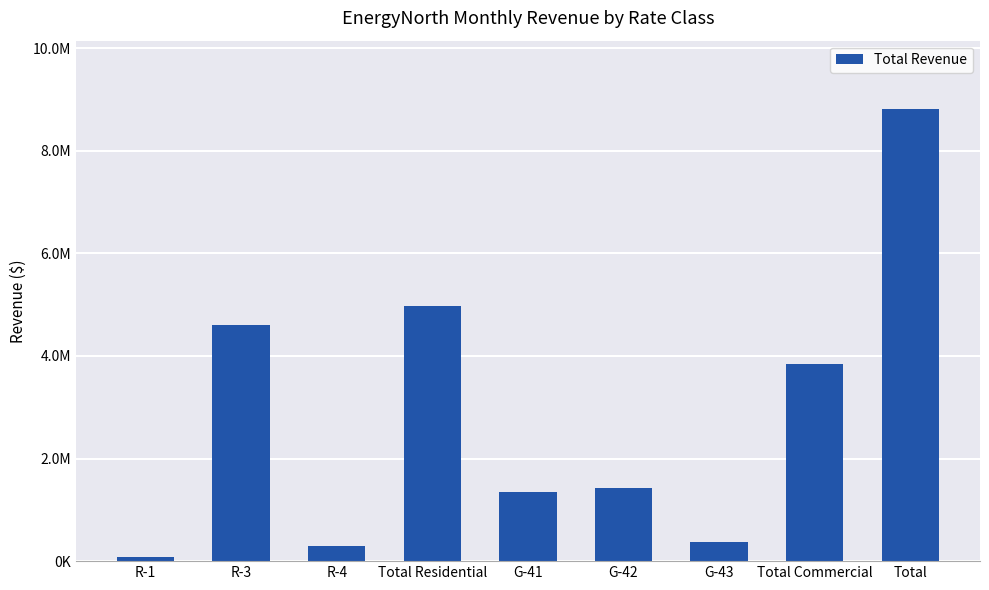

Does the chart contain any negative values?

No